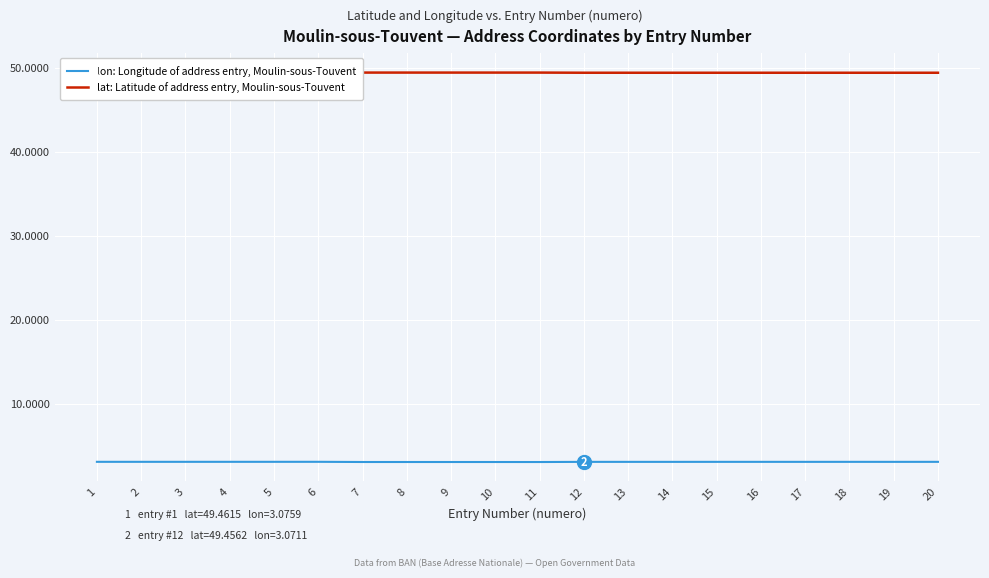

What is the sum of the lon: Longitude of address entry, Moulin-sous-Touvent values at 8 and 7?

6.1